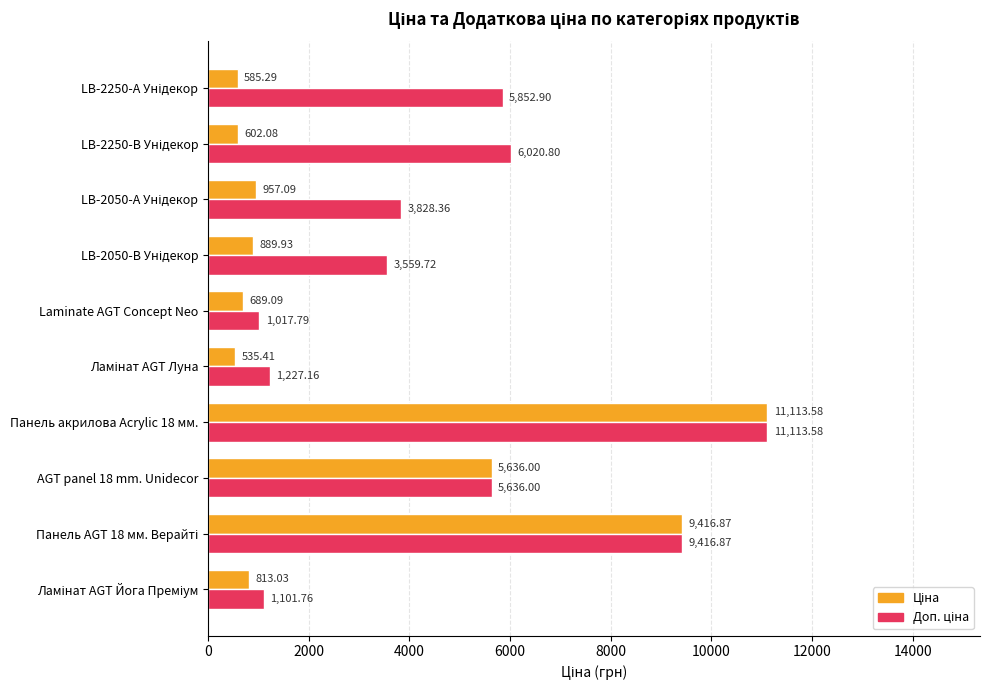

At which category is the sum across all series the highest?

Панель акрилова Acrylic 18 мм.